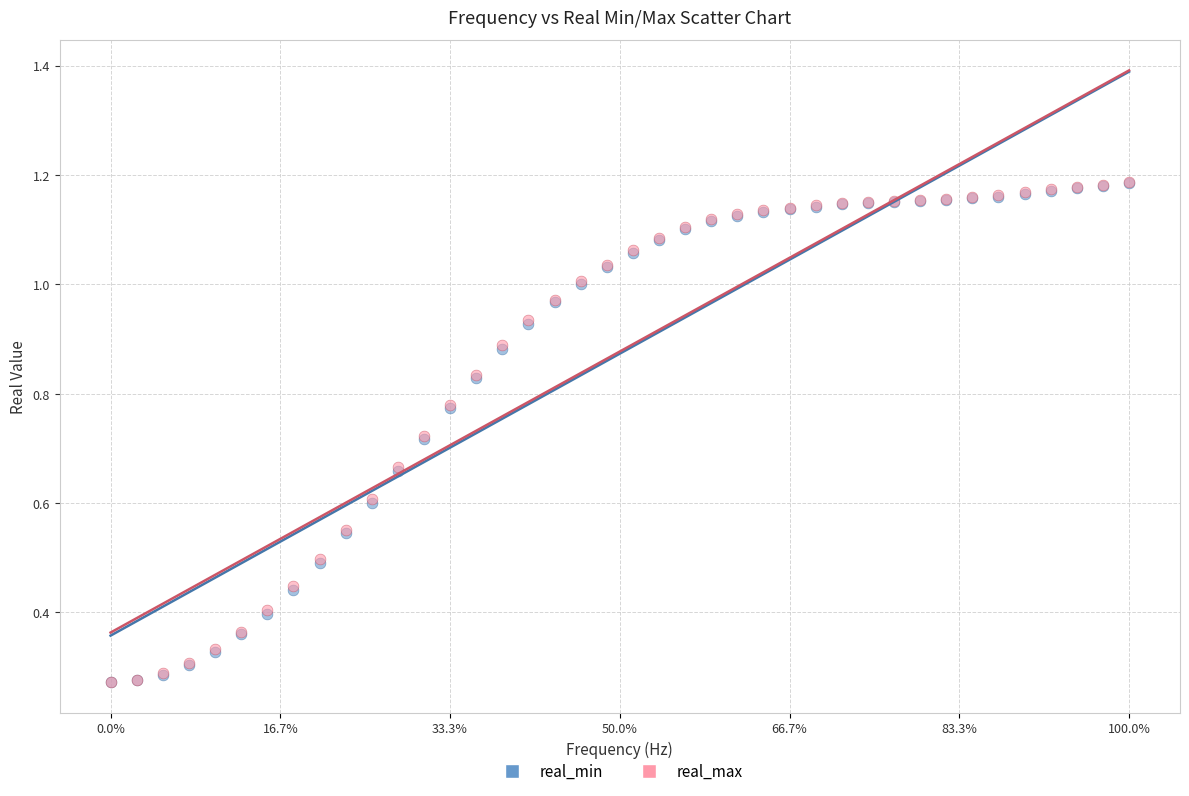

What are all the series names shown in the legend?

real_min, real_max